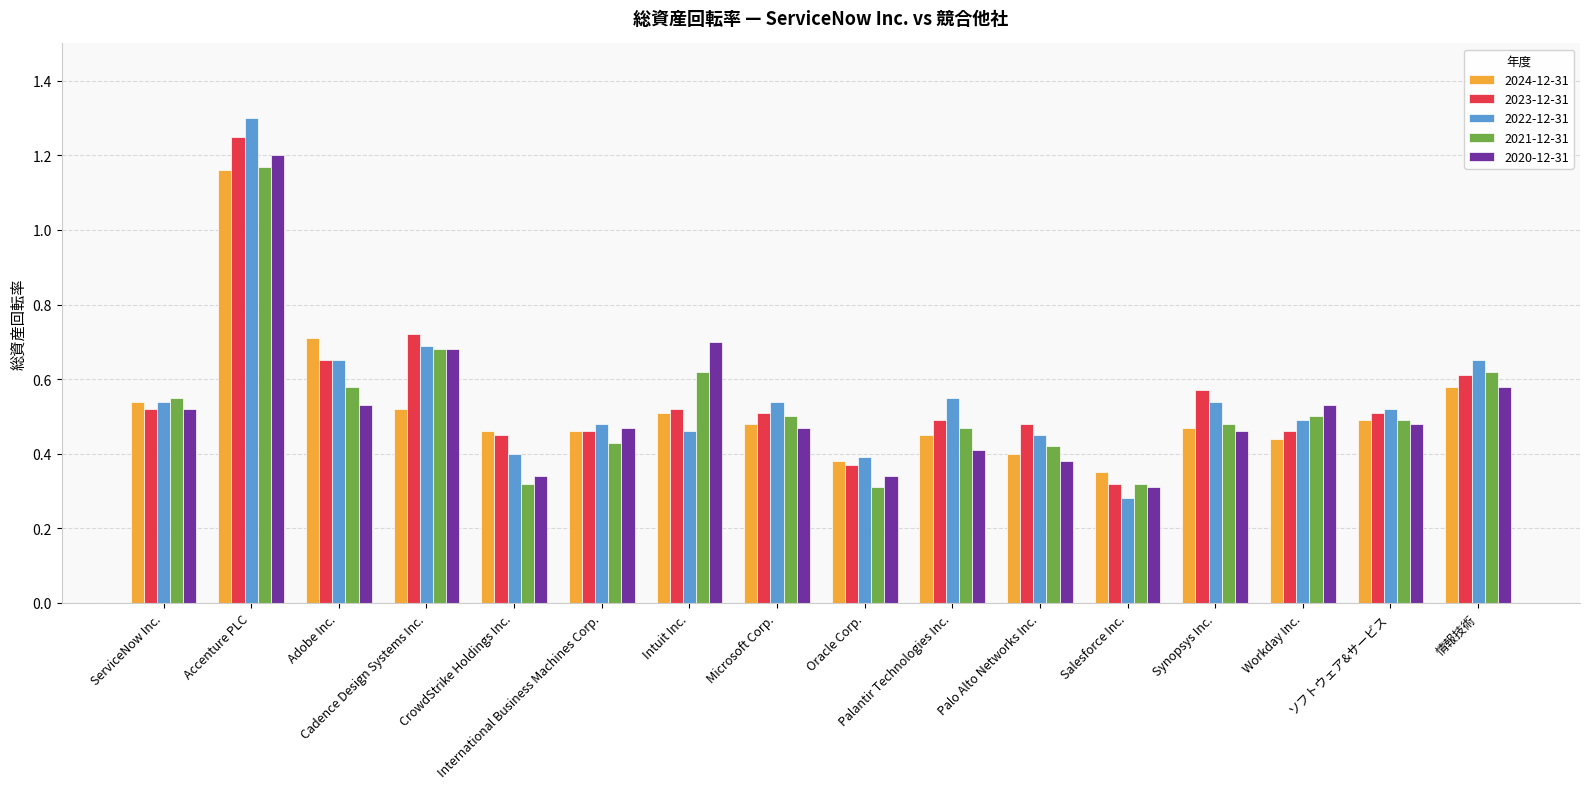

What are all the series names shown in the legend?

2024-12-31, 2023-12-31, 2022-12-31, 2021-12-31, 2020-12-31